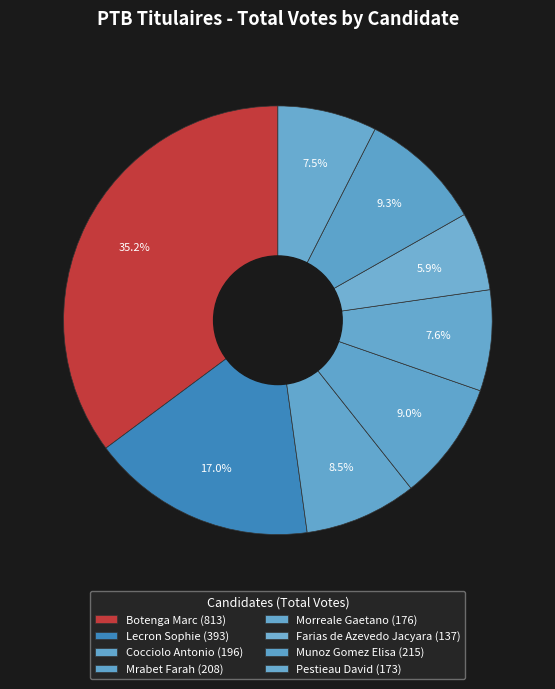

Count the number of slices in the pie.

8